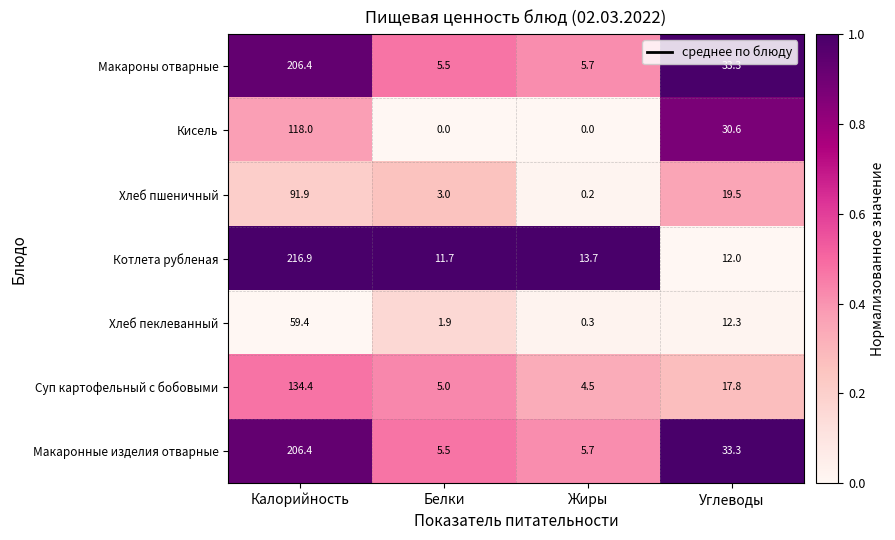

Reading right to left, list all the values displayed in this chart.

Макароны отварные: 33.3	5.7	5.5	206.4
Кисель: 30.6	0.0	0.0	118.0
Хлеб пшеничный: 19.5	0.2	3.0	91.9
Котлета рубленая: 12.0	13.7	11.7	216.9
Хлеб пеклеванный: 12.3	0.3	1.9	59.4
Суп картофельный с бобовыми: 17.8	4.5	5.0	134.4
Макаронные изделия отварные: 33.3	5.7	5.5	206.4